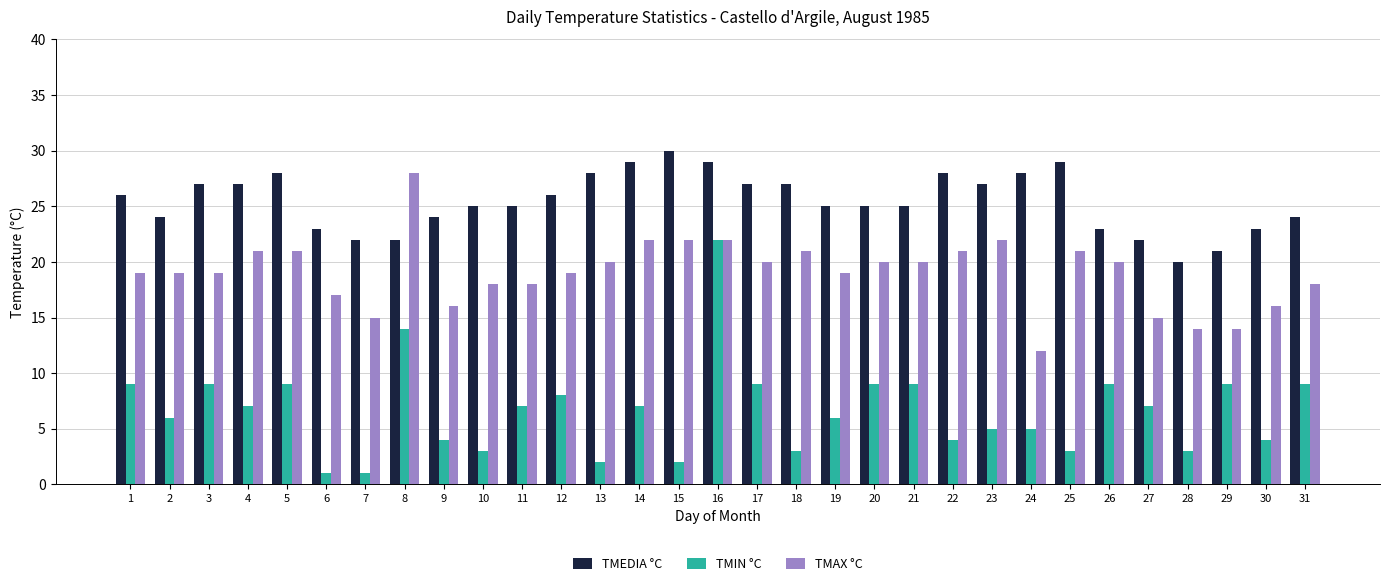

Reading left to right, list all the values displayed in this chart.

TMEDIA °C: 1=26	2=24	3=27	4=27	5=28	6=23	7=22	8=22	9=24	10=25	11=25	12=26	13=28	14=29	15=30	16=29	17=27	18=27	19=25	20=25	21=25	22=28	23=27	24=28	25=29	26=23	27=22	28=20	29=21	30=23	31=24
TMIN °C: 1=9	2=6	3=9	4=7	5=9	6=1	7=1	8=14	9=4	10=3	11=7	12=8	13=2	14=7	15=2	16=22	17=9	18=3	19=6	20=9	21=9	22=4	23=5	24=5	25=3	26=9	27=7	28=3	29=9	30=4	31=9
TMAX °C: 1=19	2=19	3=19	4=21	5=21	6=17	7=15	8=28	9=16	10=18	11=18	12=19	13=20	14=22	15=22	16=22	17=20	18=21	19=19	20=20	21=20	22=21	23=22	24=12	25=21	26=20	27=15	28=14	29=14	30=16	31=18